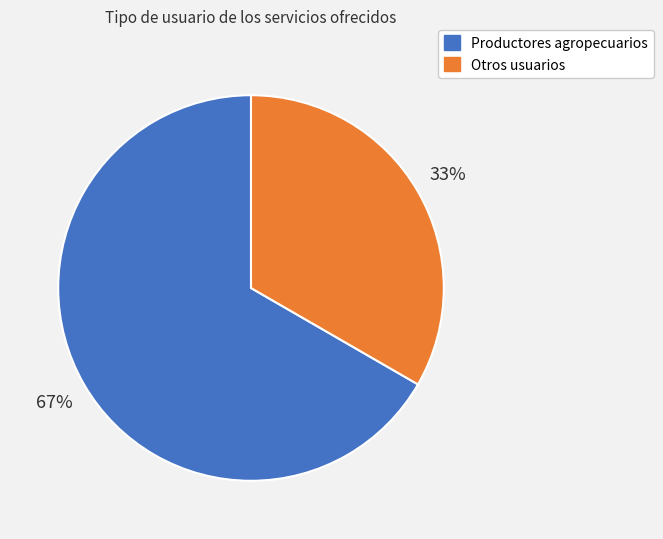

What percentage is the Otros usuarios slice, to the nearest percent?

33%